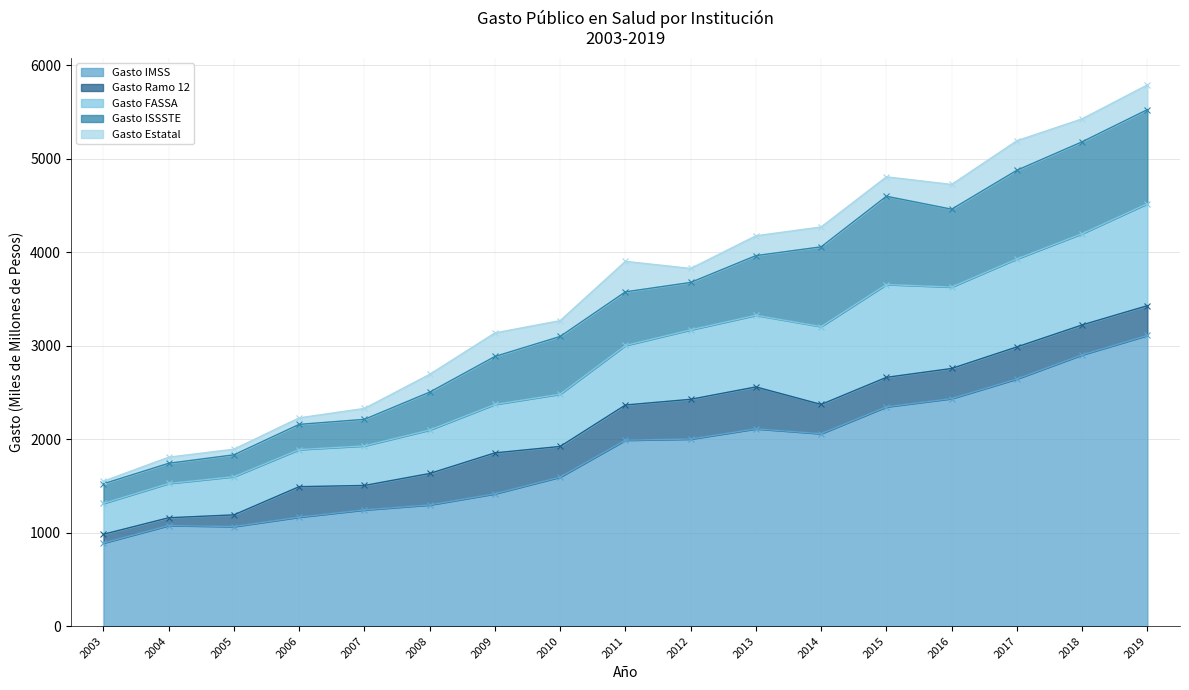

Which category has the highest value in the Gasto IMSS series?

2019